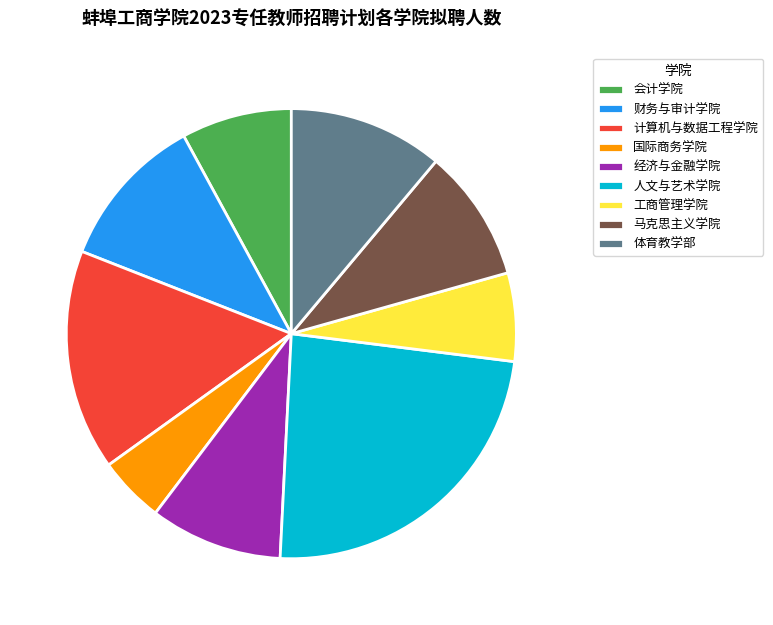

Do 国际商务学院 and 体育教学部 together represent more than half of the pie?

No